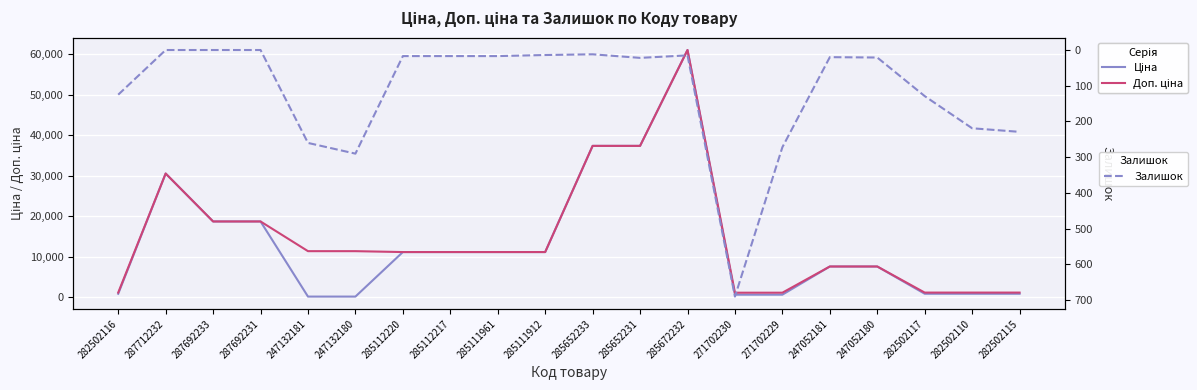

Between 282502116 and 285652233, which series saw the biggest shift?

Ціна